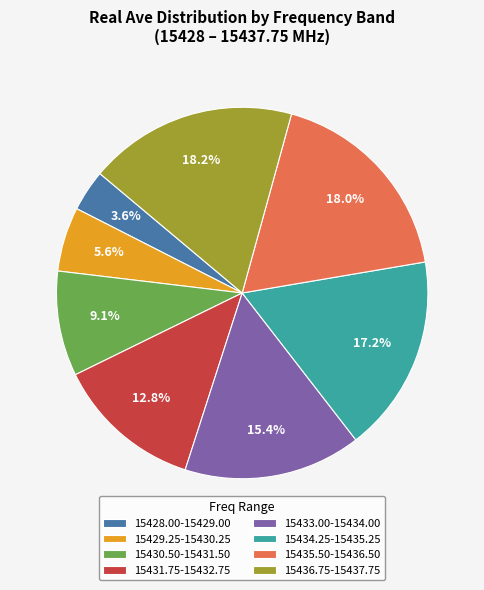

How many segments does this pie chart have?

8